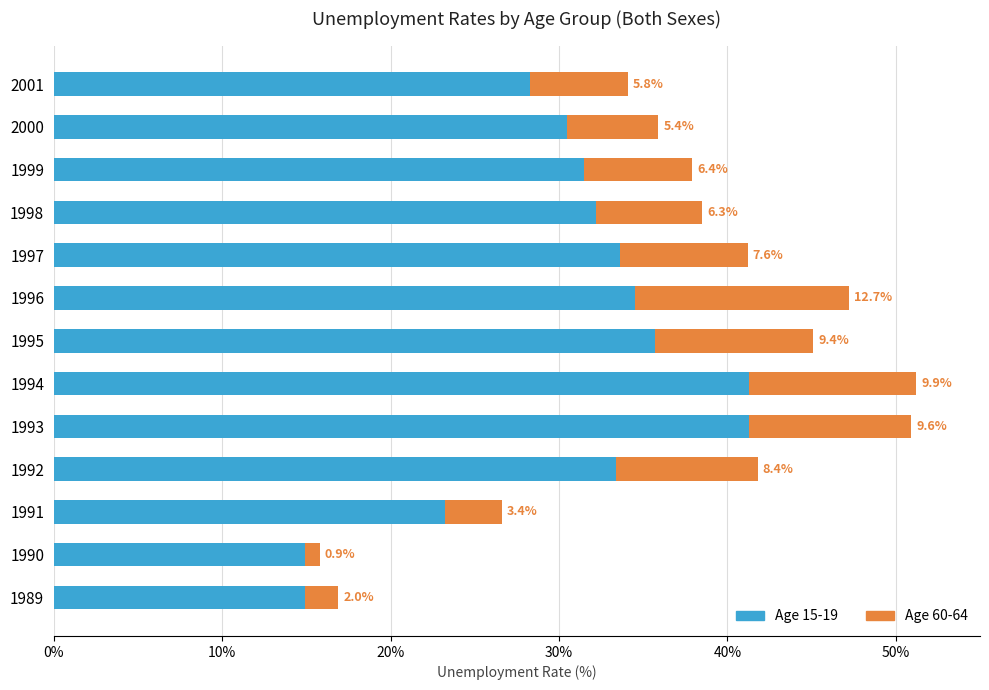

What is the total value across all series at 1996?

47.2